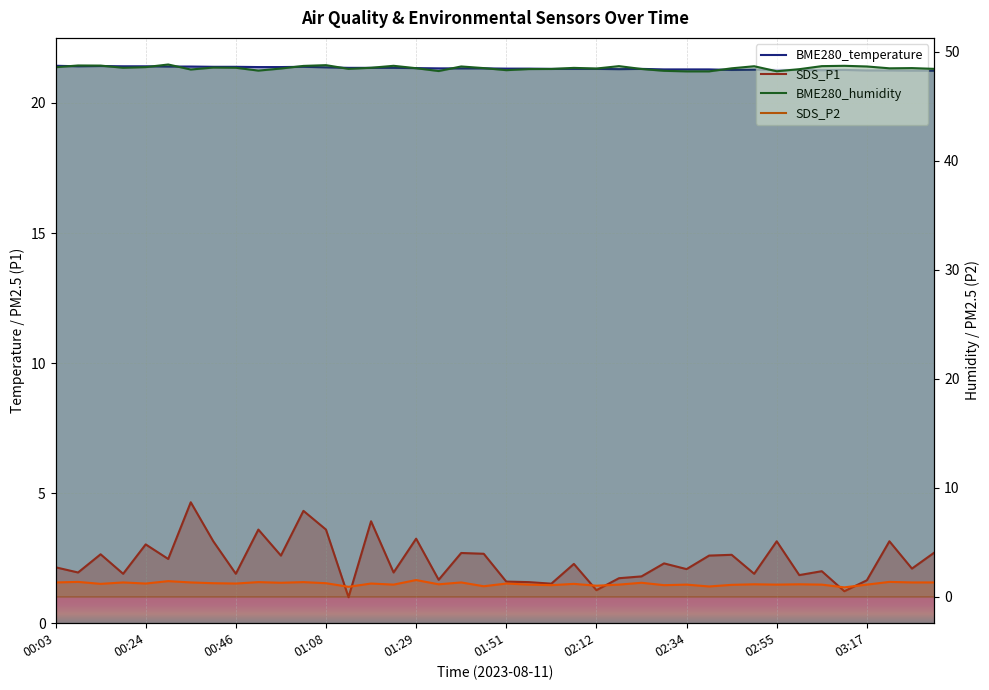

What is the difference between the maximum and minimum values in the BME280_temperature series?

0.2